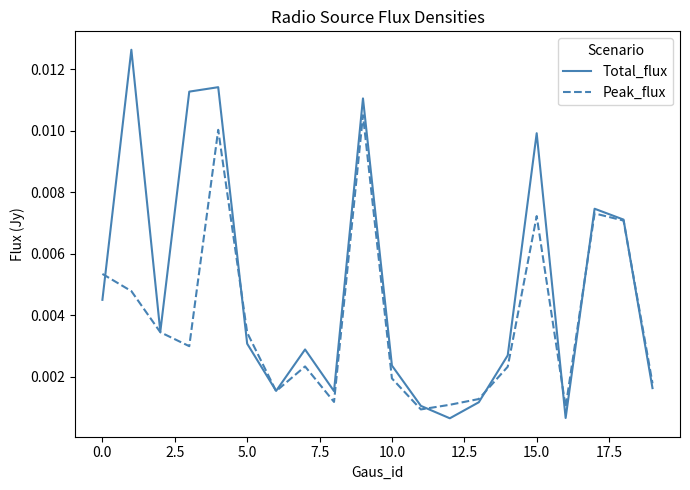

At how many categories does at least one series exceed 0?

20